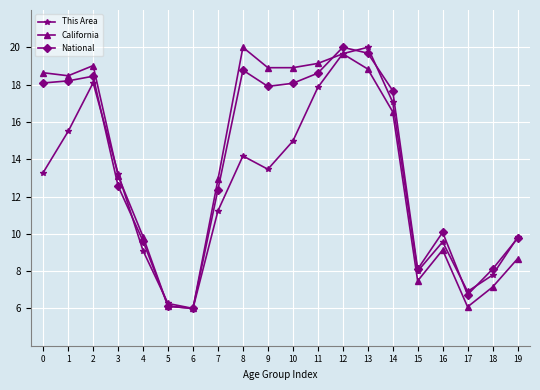

What is the difference between the This Area values at 10 and 12?

4.7